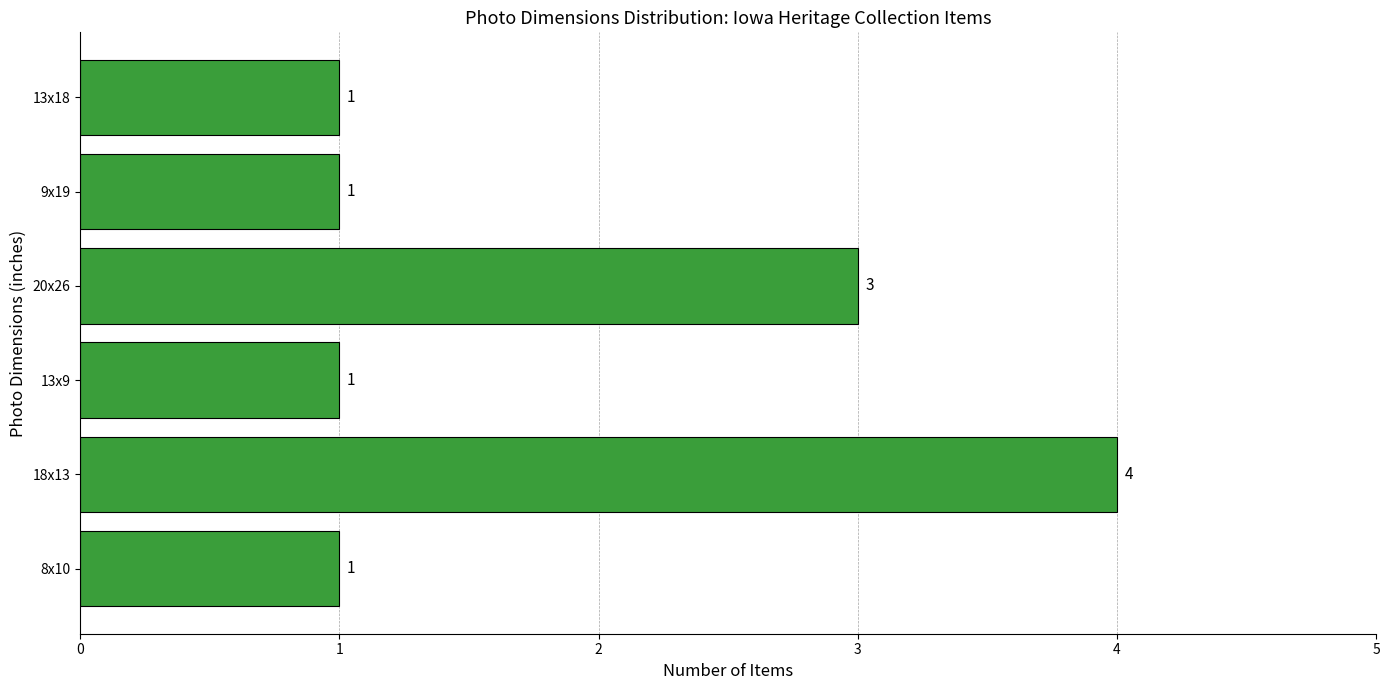

How many values are between 1 and 3?

5